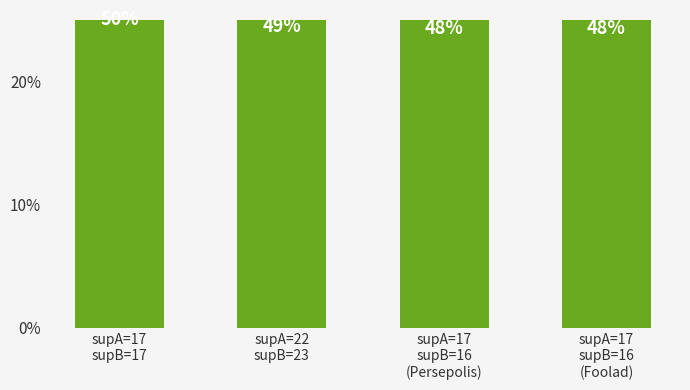

True or false: the data shows 0.5 at supA=17
supB=17.

True